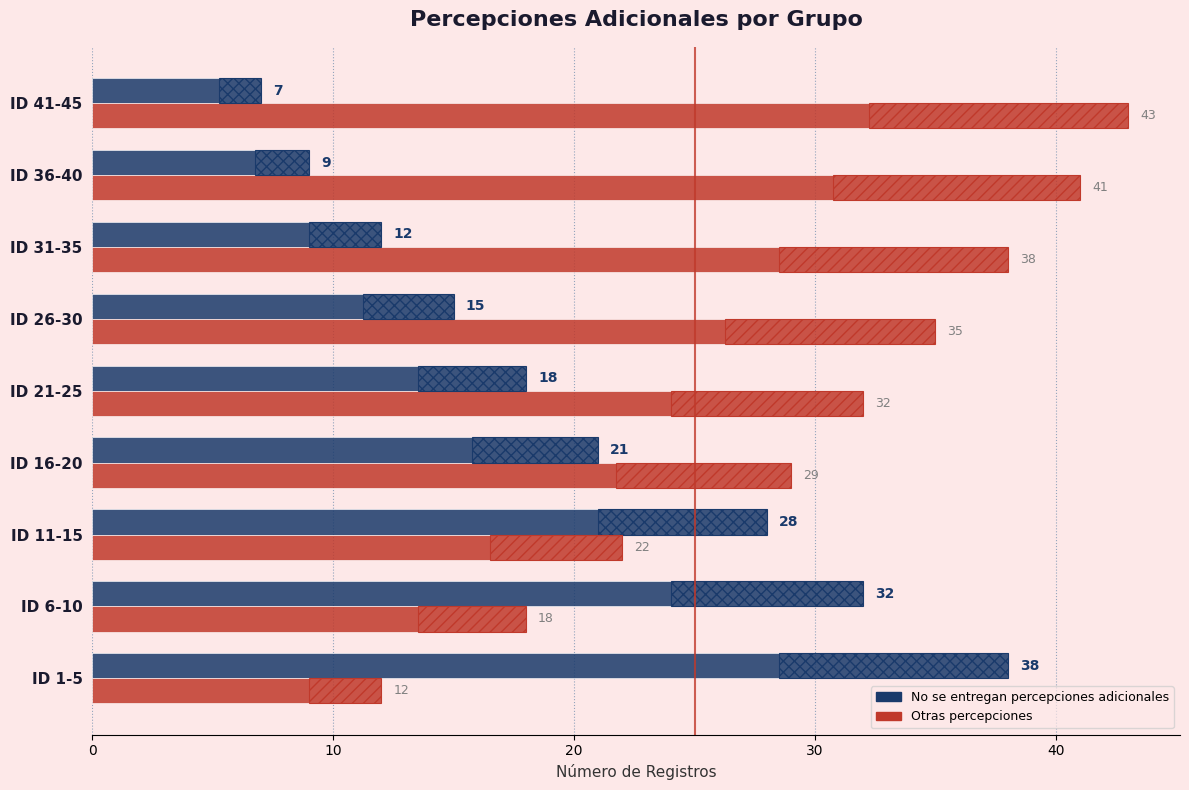

Which series has the largest range (max minus min)?

No se entregan percepciones adicionales